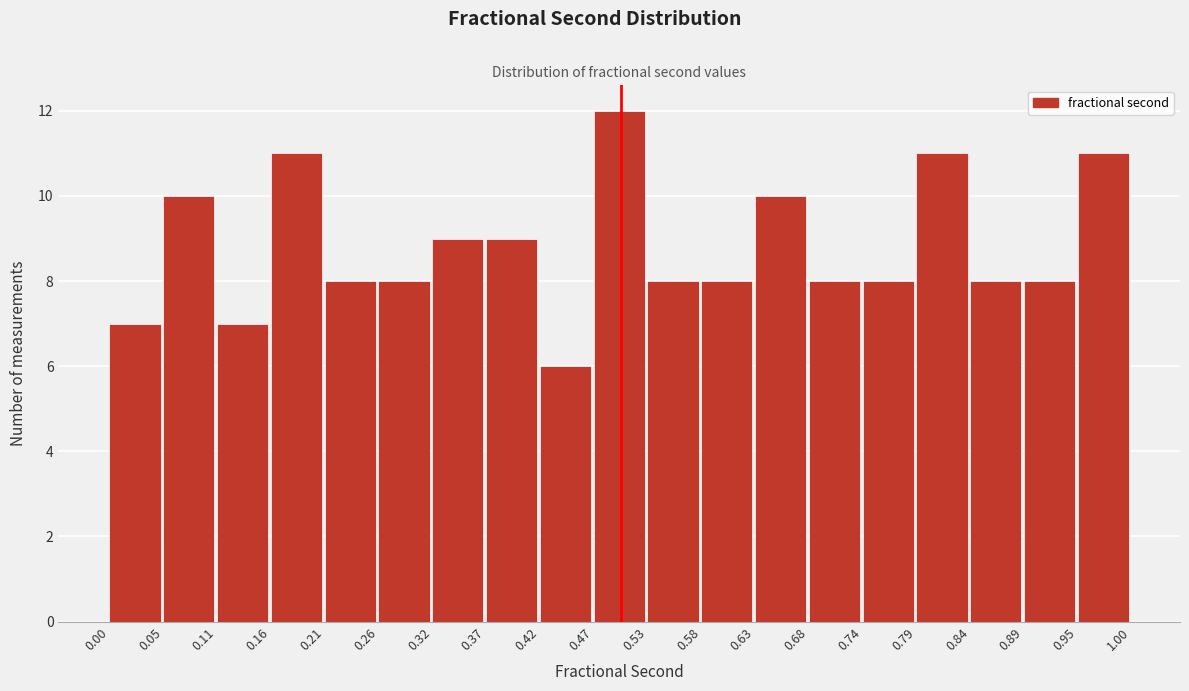

What is the height of the bar covering 0.79 to 0.84 on the x-axis? The values are not printed on the chart, so give them approximately, as read against the axis.

11